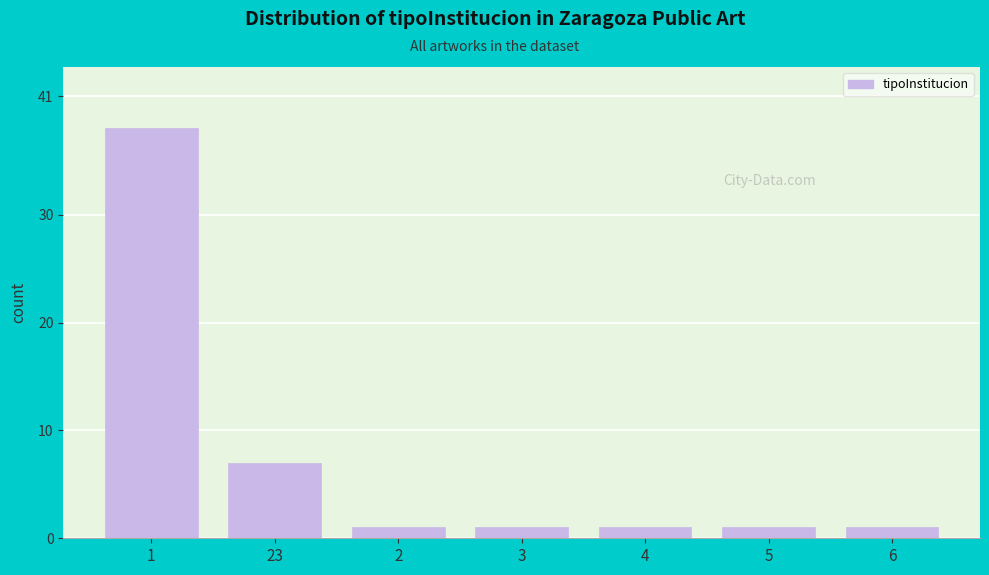

Reading left to right, transcribe all the data shown in this chart.

1=38	23=7	2=1	3=1	4=1	5=1	6=1